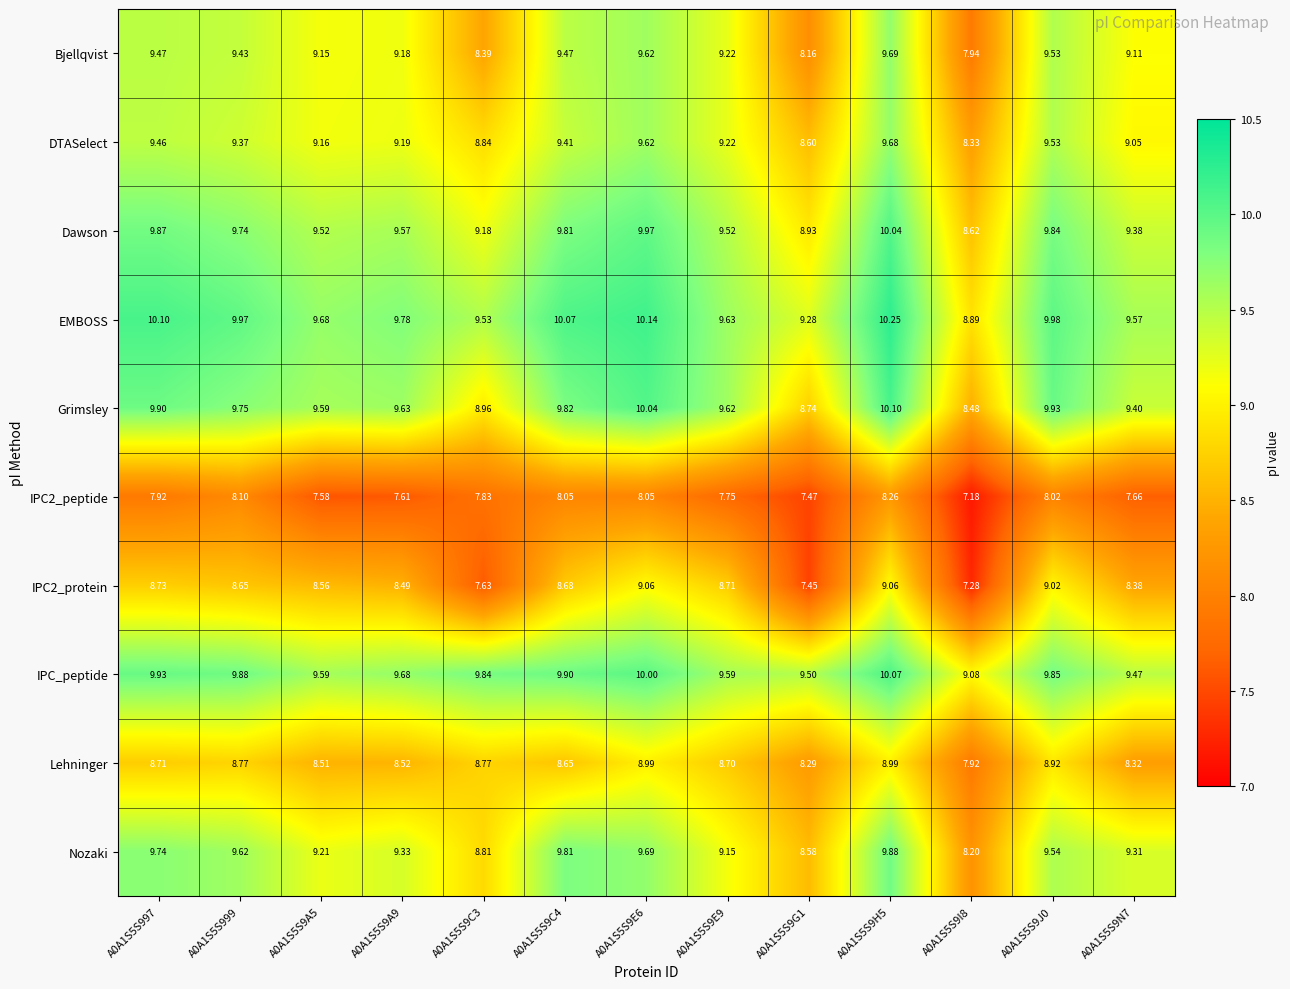

Is the value of Lehninger at A0A1S5S9C4 greater than the value of IPC2_peptide at A0A1S5S999?

Yes